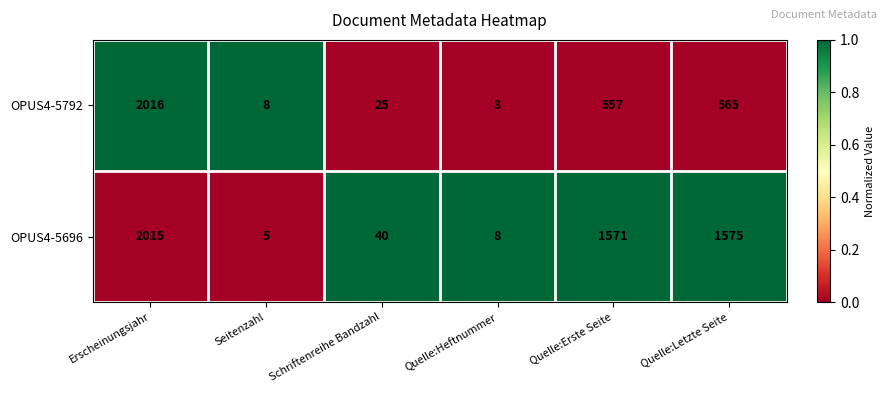

Reading left to right, list all the values displayed in this chart.

OPUS4-5792: 2016	8	25	3	557	565
OPUS4-5696: 2015	5	40	8	1571	1575